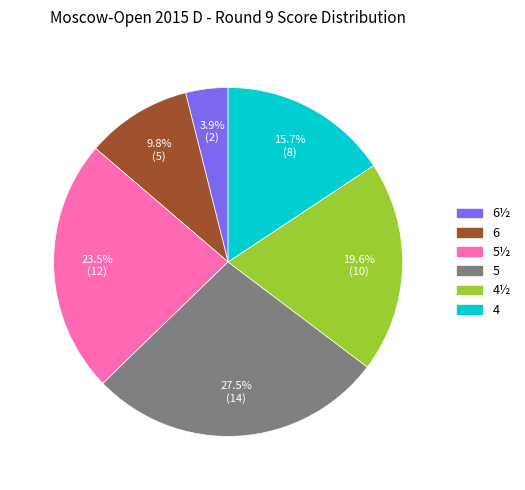

Is there any slice that represents more than half of the pie?

No